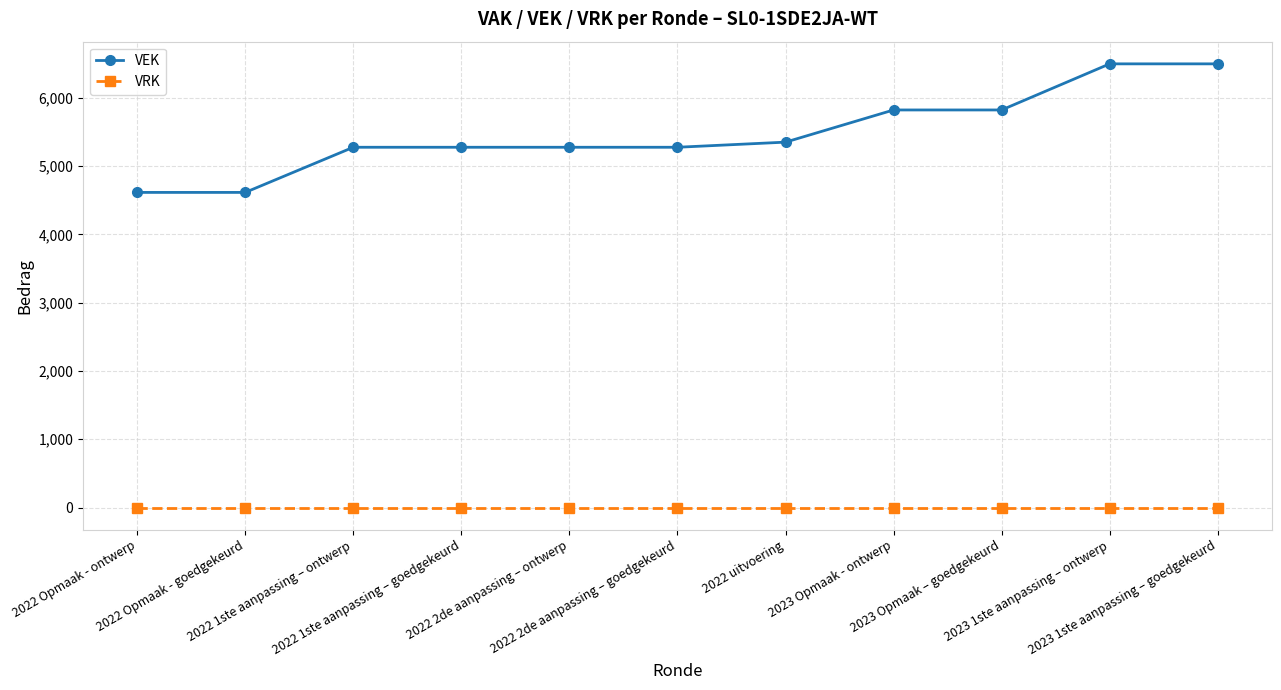

What is the value of the VEK point at the 8th from the left?

5821